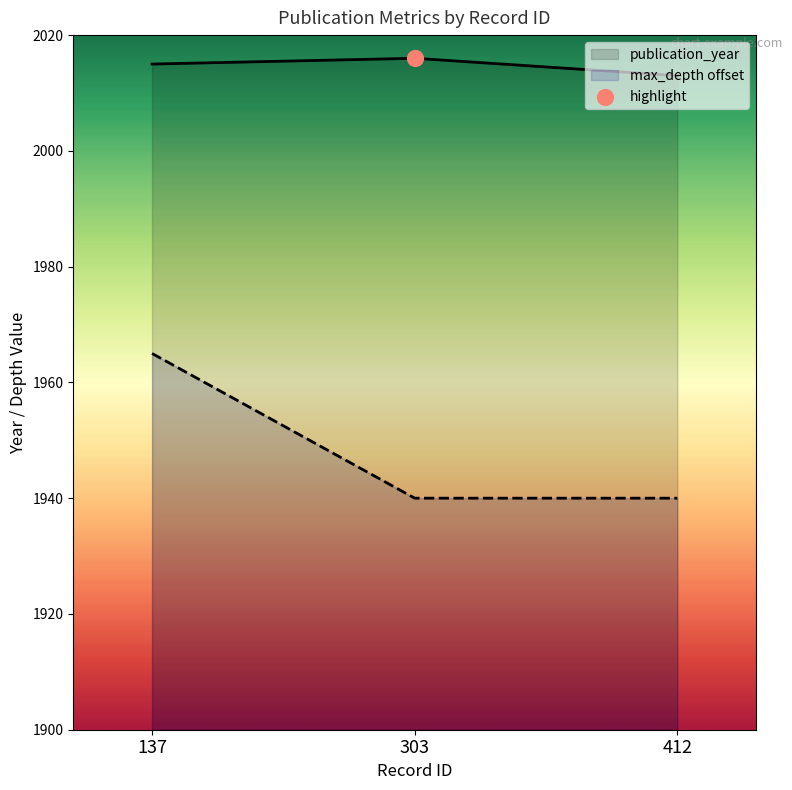

Which series contains the lowest Y value?

max_depth